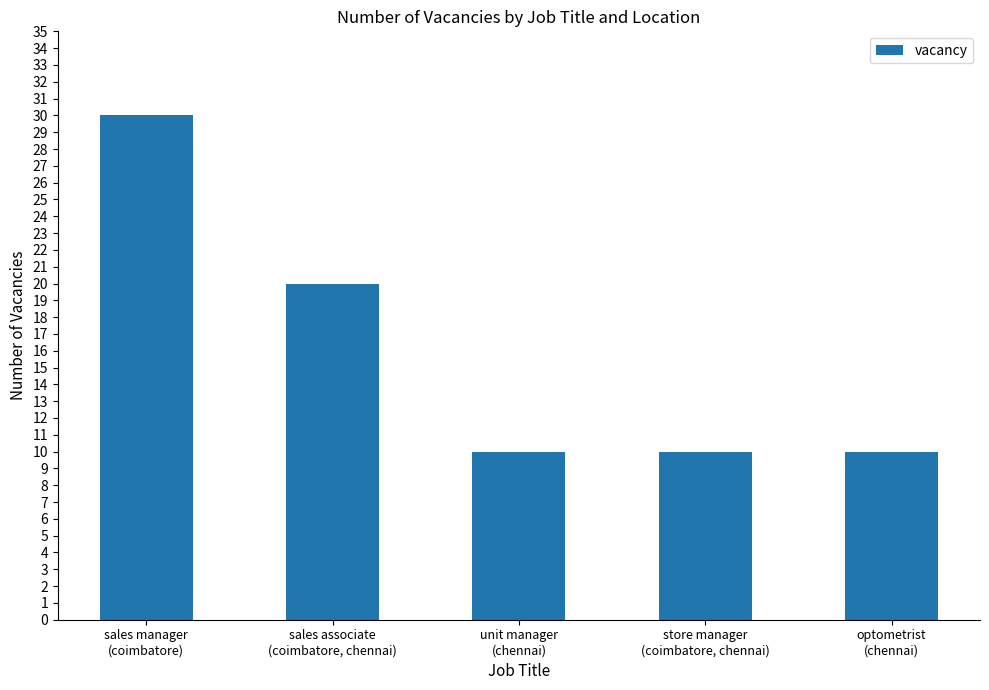

What is the average value?

16